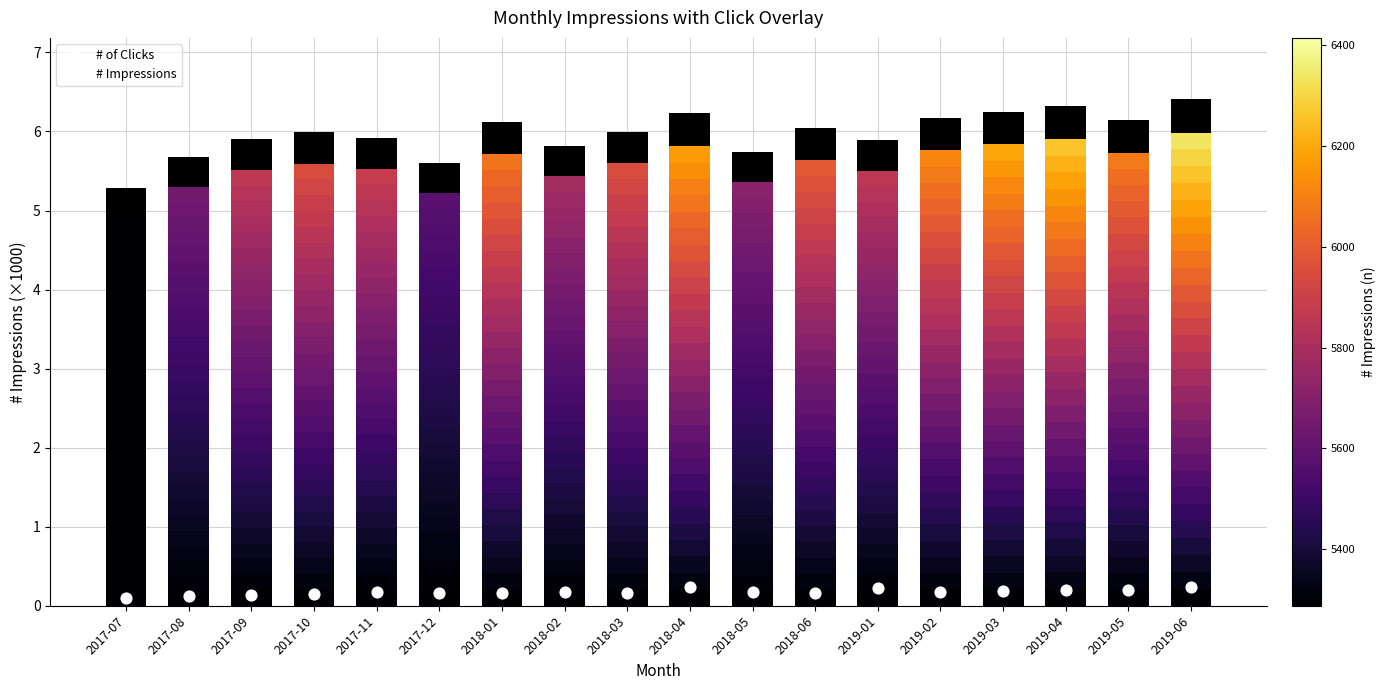

What is the ratio of the value at 2019-03 to the value at 2017-08?

1.1